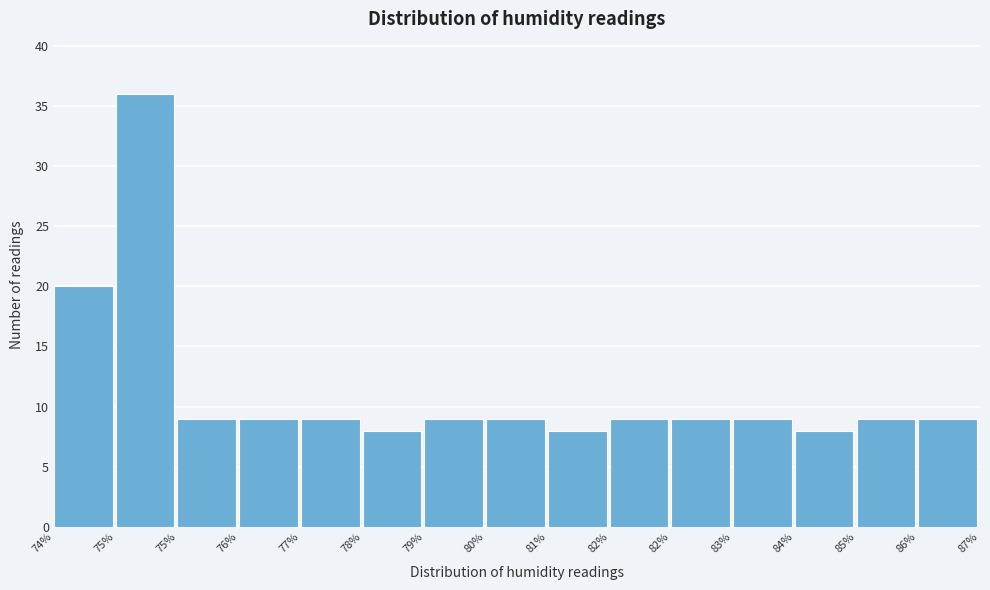

How many series are shown in this chart?

1